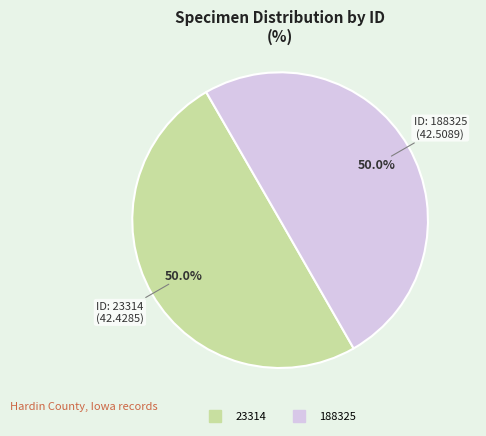

What is the ratio of the value at 23314 to the value at 188325?

1.0